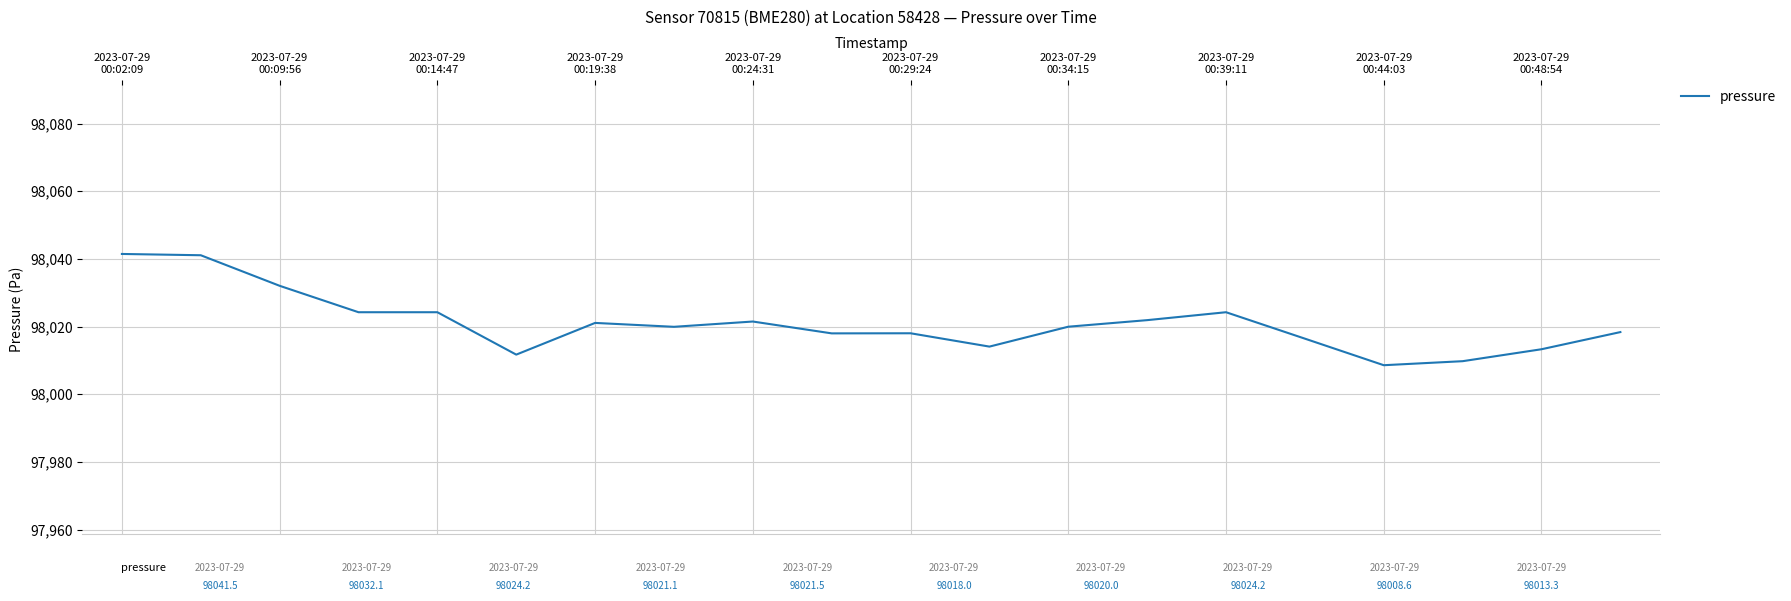

What is the difference between the maximum and minimum values?

32.9